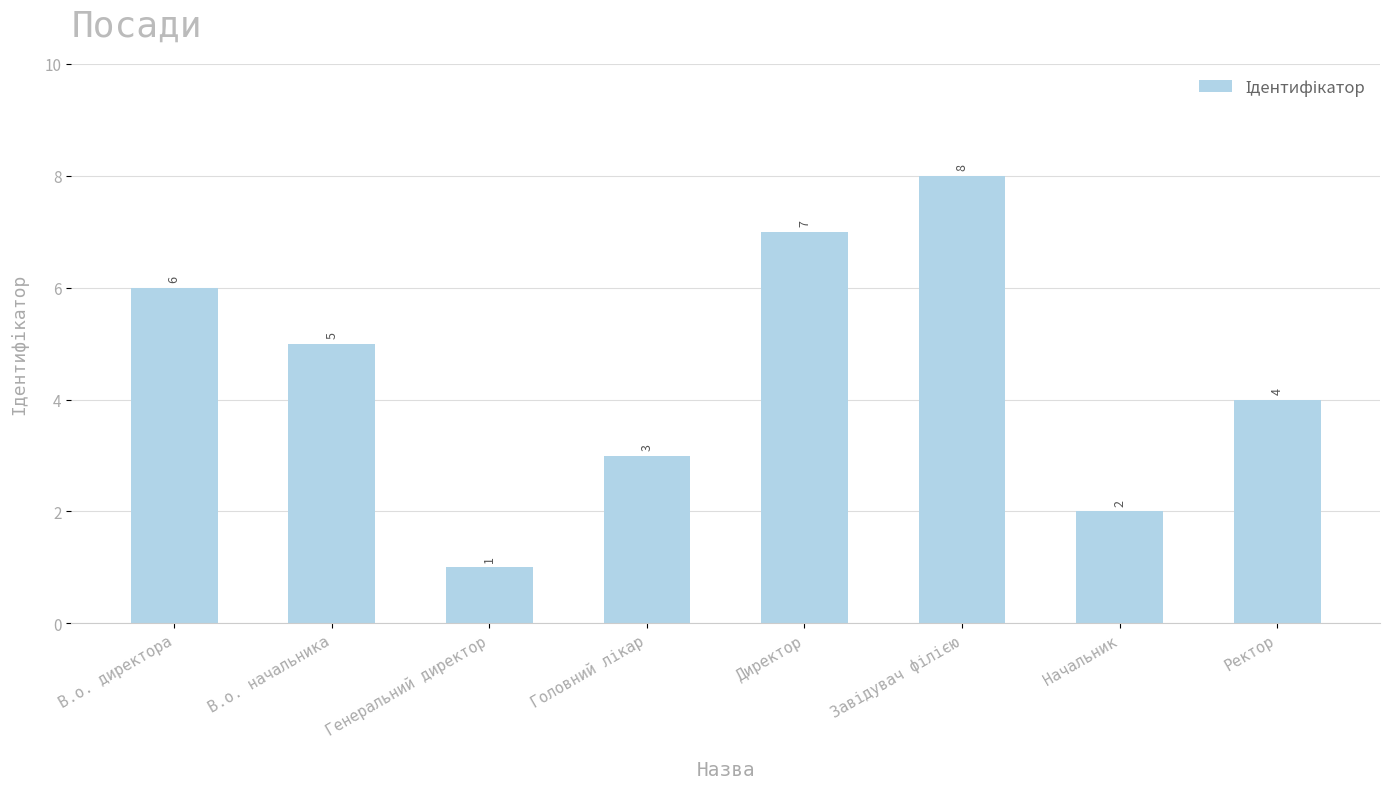

The chart shows a value of 3 at Начальник. True or false?

False